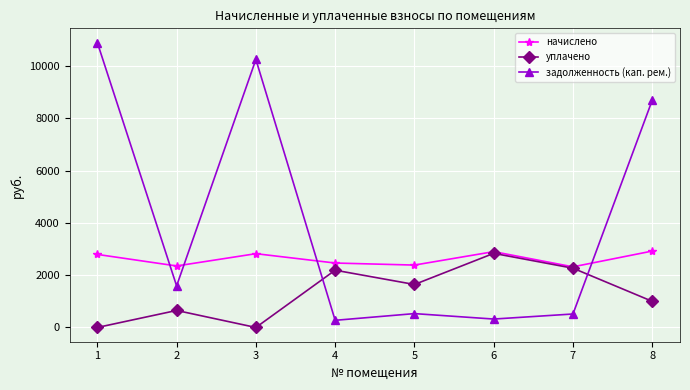

The value of начислено at 2 is 3859.3. True or false?

False